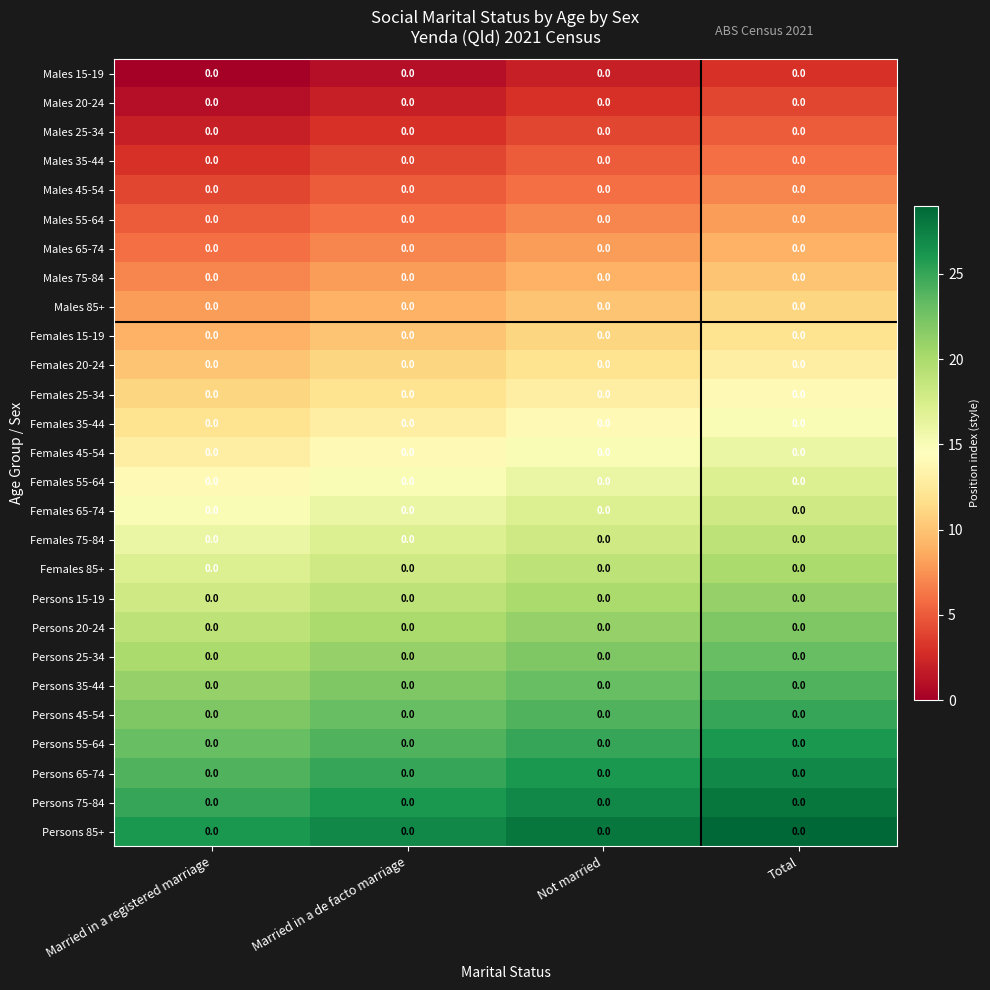

Reading right to left, extract all data points from this chart.

Males 15-19: Total=0	Not married=0	Married in a de facto marriage=0	Married in a registered marriage=0
Males 20-24: Total=0	Not married=0	Married in a de facto marriage=0	Married in a registered marriage=0
Males 25-34: Total=0	Not married=0	Married in a de facto marriage=0	Married in a registered marriage=0
Males 35-44: Total=0	Not married=0	Married in a de facto marriage=0	Married in a registered marriage=0
Males 45-54: Total=0	Not married=0	Married in a de facto marriage=0	Married in a registered marriage=0
Males 55-64: Total=0	Not married=0	Married in a de facto marriage=0	Married in a registered marriage=0
Males 65-74: Total=0	Not married=0	Married in a de facto marriage=0	Married in a registered marriage=0
Males 75-84: Total=0	Not married=0	Married in a de facto marriage=0	Married in a registered marriage=0
Males 85+: Total=0	Not married=0	Married in a de facto marriage=0	Married in a registered marriage=0
Females 15-19: Total=0	Not married=0	Married in a de facto marriage=0	Married in a registered marriage=0
Females 20-24: Total=0	Not married=0	Married in a de facto marriage=0	Married in a registered marriage=0
Females 25-34: Total=0	Not married=0	Married in a de facto marriage=0	Married in a registered marriage=0
Females 35-44: Total=0	Not married=0	Married in a de facto marriage=0	Married in a registered marriage=0
Females 45-54: Total=0	Not married=0	Married in a de facto marriage=0	Married in a registered marriage=0
Females 55-64: Total=0	Not married=0	Married in a de facto marriage=0	Married in a registered marriage=0
Females 65-74: Total=0	Not married=0	Married in a de facto marriage=0	Married in a registered marriage=0
Females 75-84: Total=0	Not married=0	Married in a de facto marriage=0	Married in a registered marriage=0
Females 85+: Total=0	Not married=0	Married in a de facto marriage=0	Married in a registered marriage=0
Persons 15-19: Total=0	Not married=0	Married in a de facto marriage=0	Married in a registered marriage=0
Persons 20-24: Total=0	Not married=0	Married in a de facto marriage=0	Married in a registered marriage=0
Persons 25-34: Total=0	Not married=0	Married in a de facto marriage=0	Married in a registered marriage=0
Persons 35-44: Total=0	Not married=0	Married in a de facto marriage=0	Married in a registered marriage=0
Persons 45-54: Total=0	Not married=0	Married in a de facto marriage=0	Married in a registered marriage=0
Persons 55-64: Total=0	Not married=0	Married in a de facto marriage=0	Married in a registered marriage=0
Persons 65-74: Total=0	Not married=0	Married in a de facto marriage=0	Married in a registered marriage=0
Persons 75-84: Total=0	Not married=0	Married in a de facto marriage=0	Married in a registered marriage=0
Persons 85+: Total=0	Not married=0	Married in a de facto marriage=0	Married in a registered marriage=0